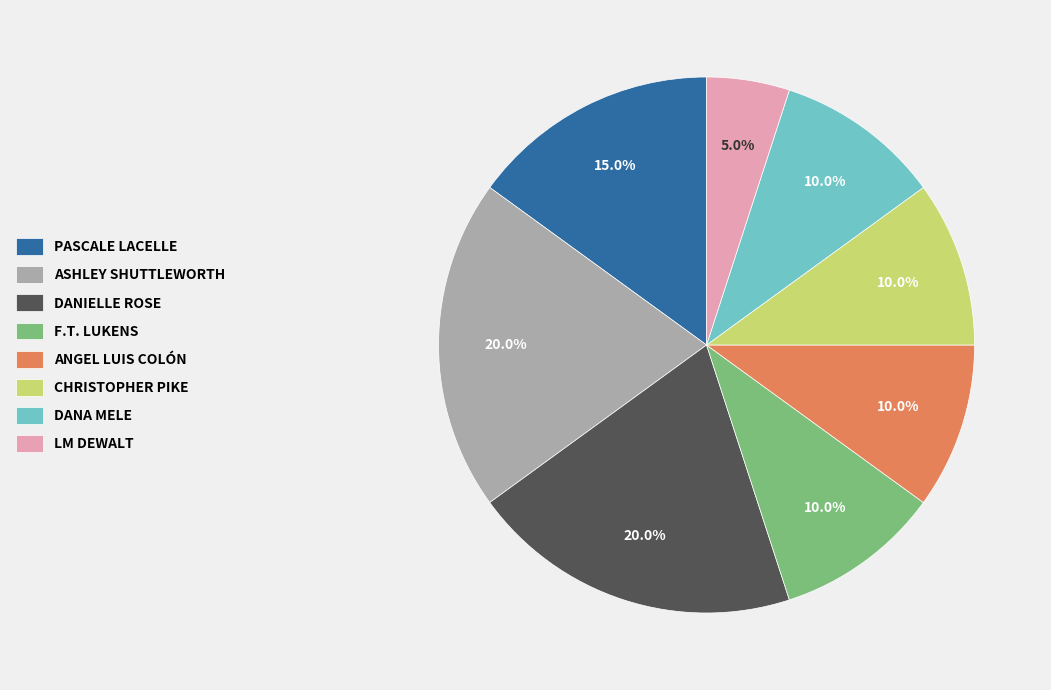

To the nearest percent, what is the average slice percentage?

12%